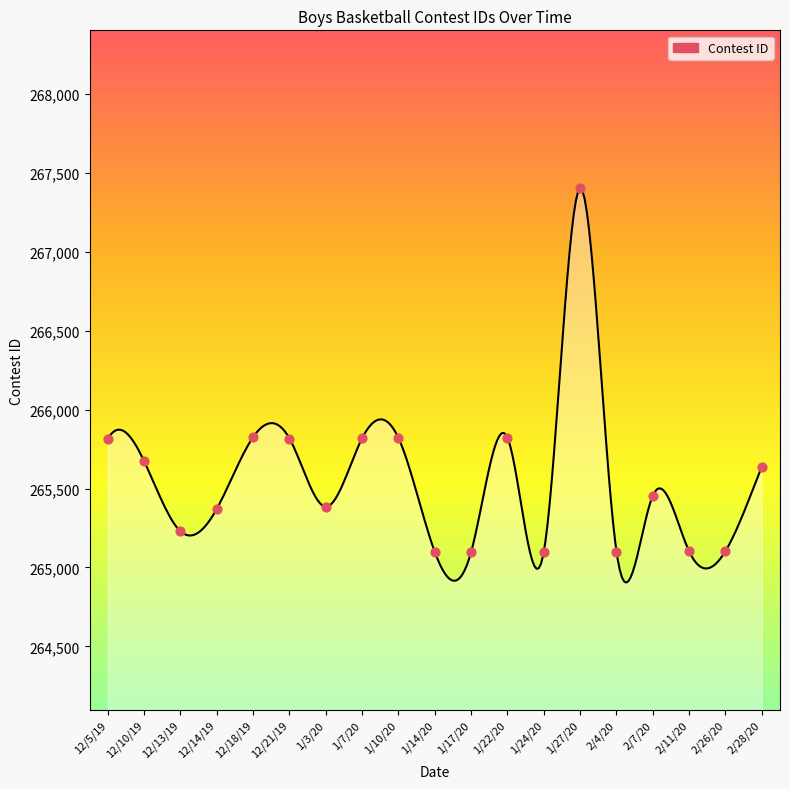

What is the change in value from 1/3/20 to 1/17/20?

-286